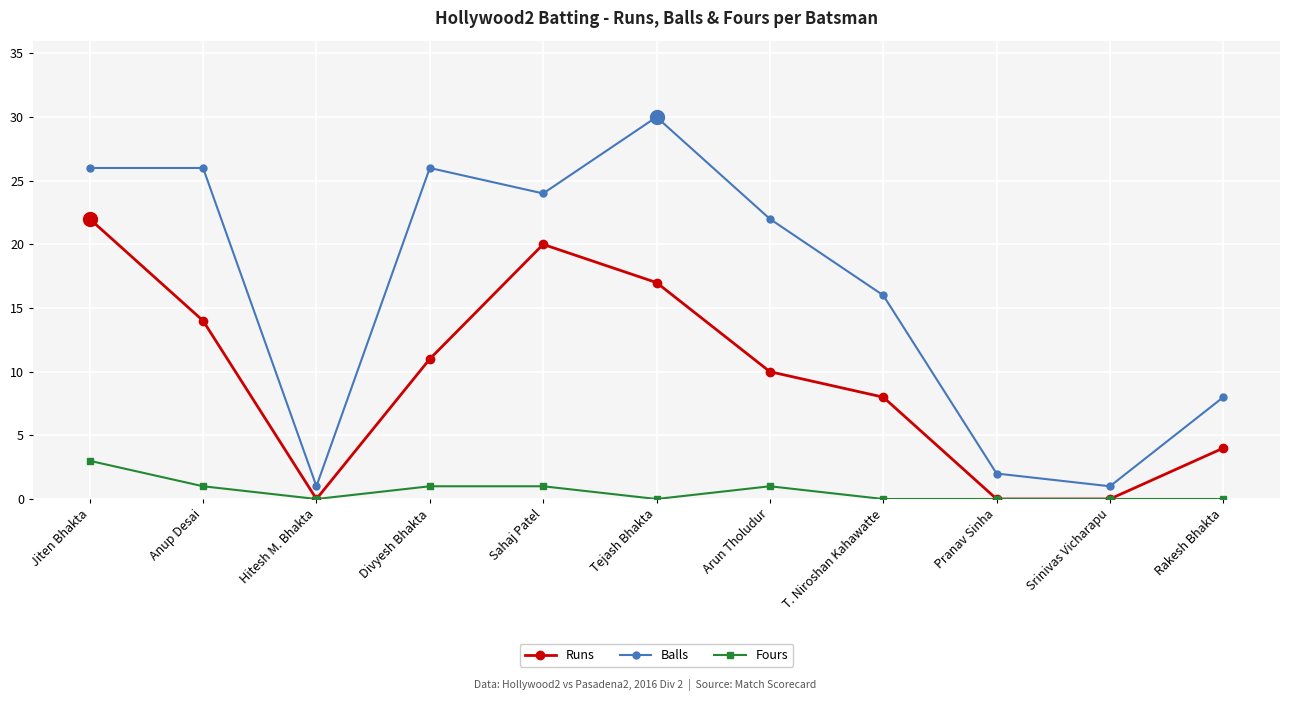

What are all the series names shown in the legend?

Runs, Balls, Fours